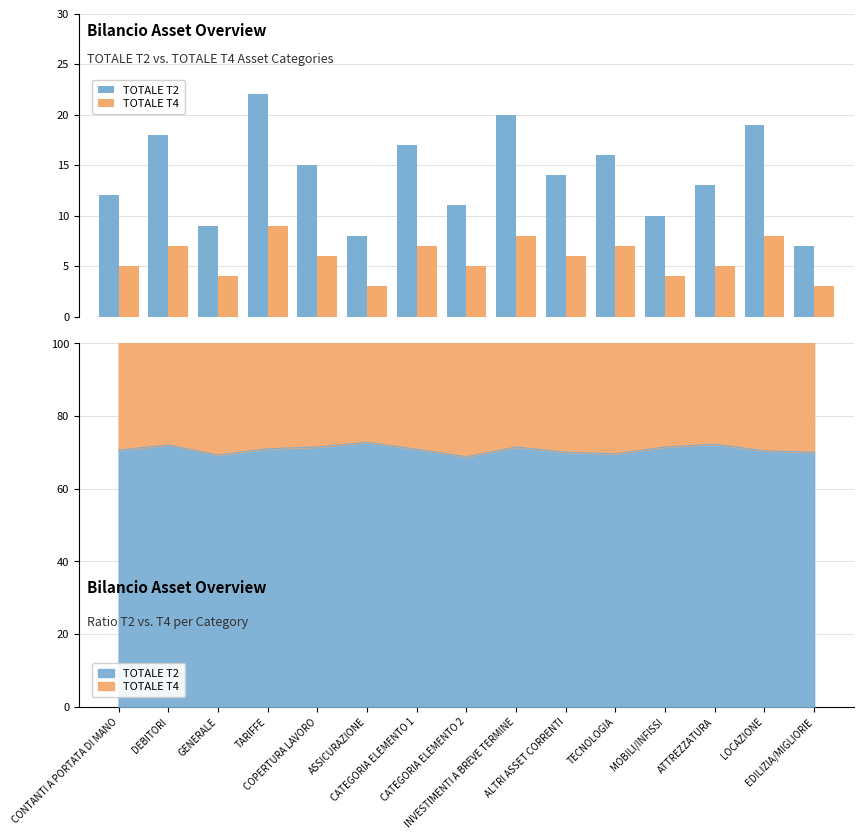

Rank the series by their maximum value, from highest to lowest.

TOTALE T2, TOTALE T4